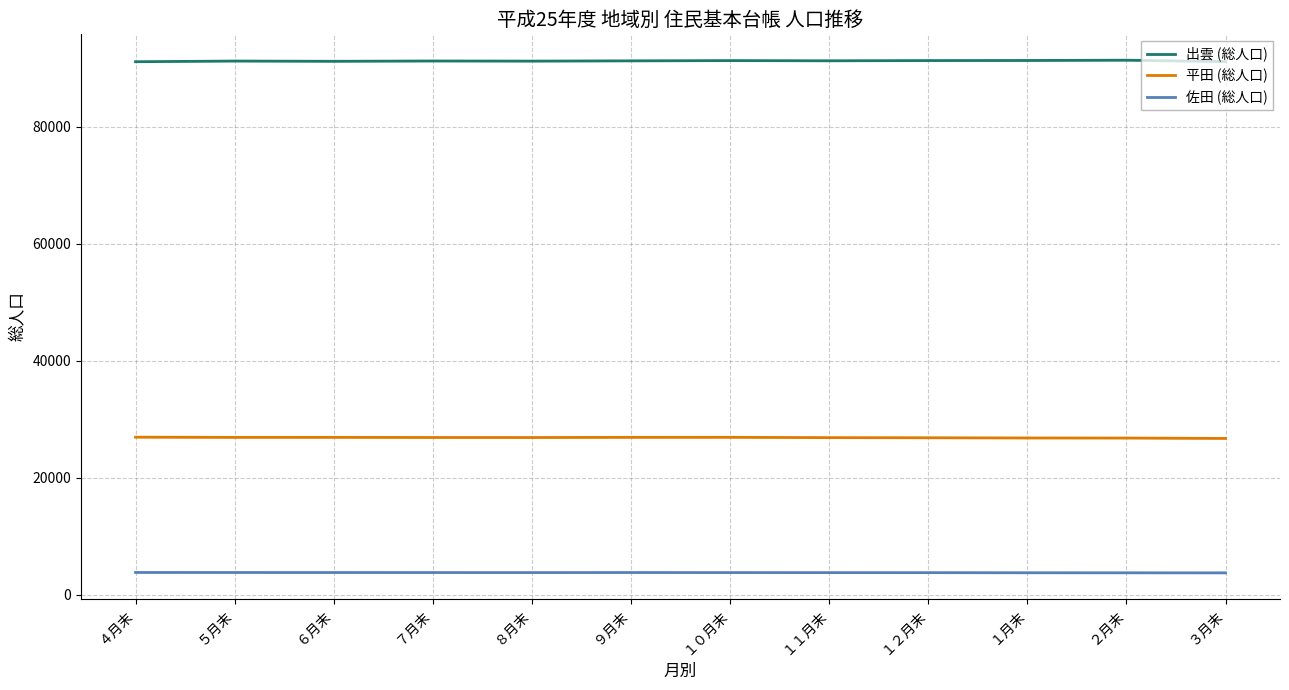

What is the difference between the maximum and minimum values in the 平田 (総人口) series?

217